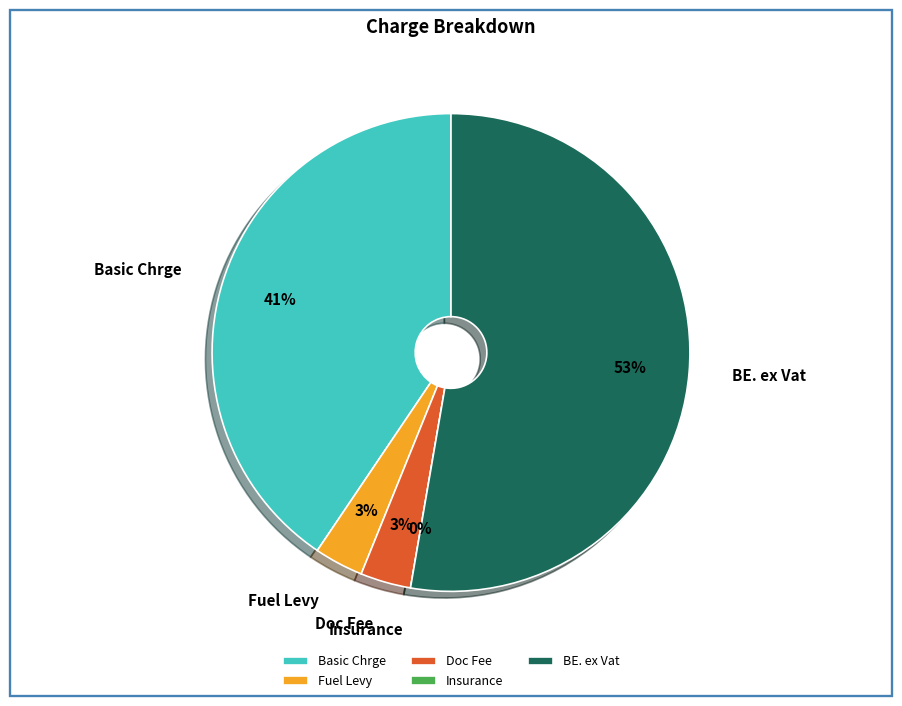

Combined, what portion of the pie is Insurance and Doc Fee?

3.4%